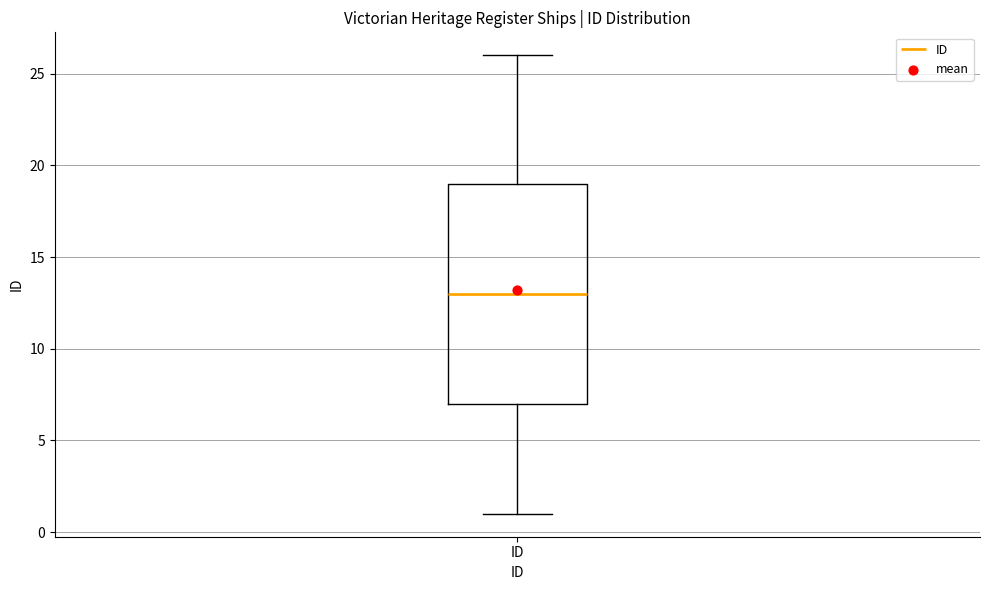

Read this box plot against the y-axis: the position of the median line, the range covered by the box, and the ends of both whiskers. The values are not printed on the chart, so give them approximately, as read against the axis.

median 13, box 7 to 19, whiskers 1 to 26